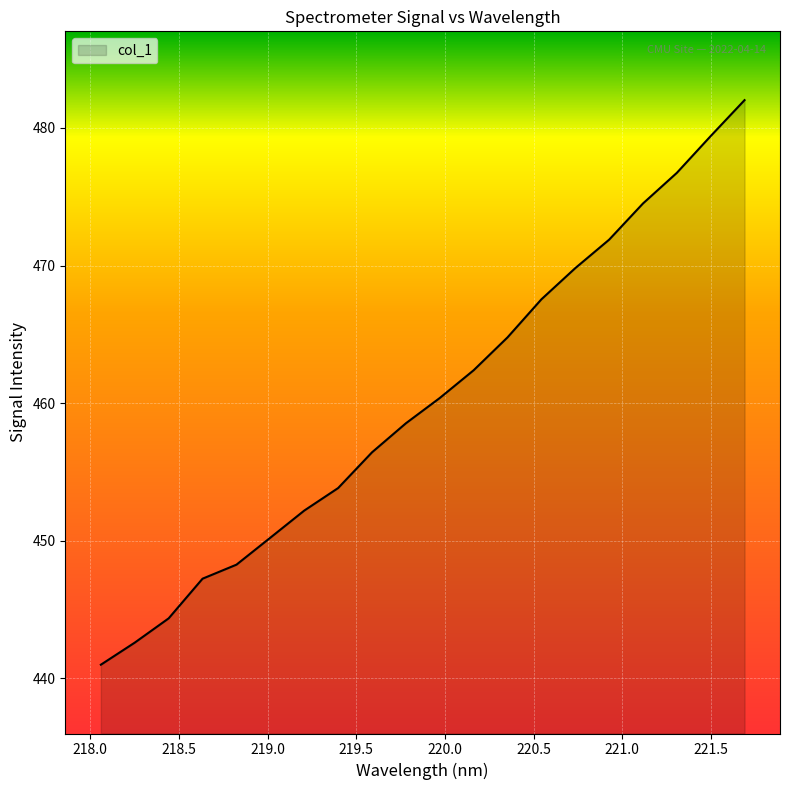

How many distinct data groups are displayed?

1